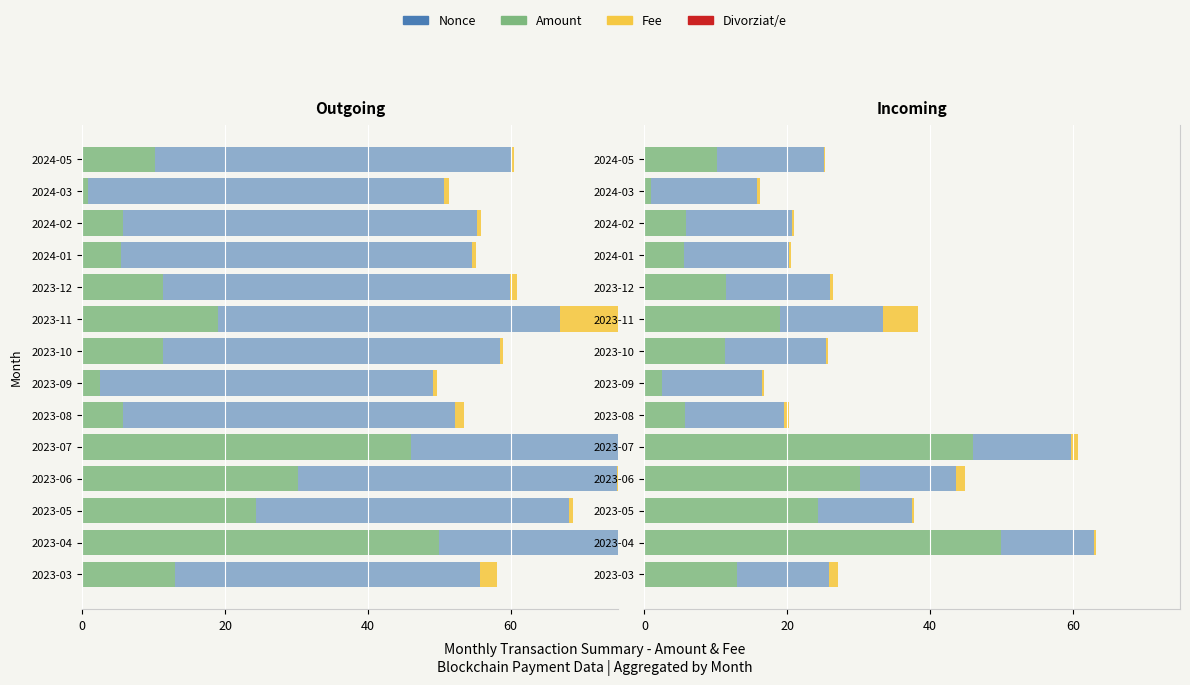

How many distinct data groups are displayed?

3